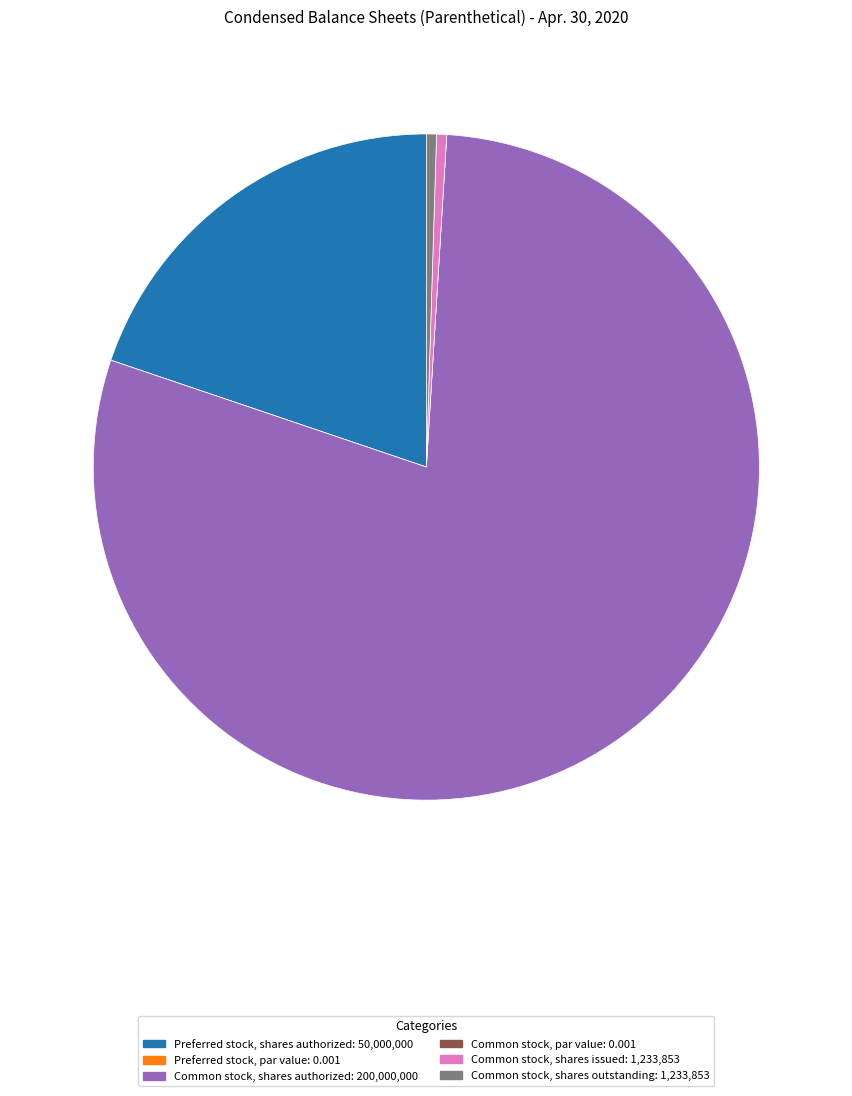

Does any single category account for the majority?

Yes